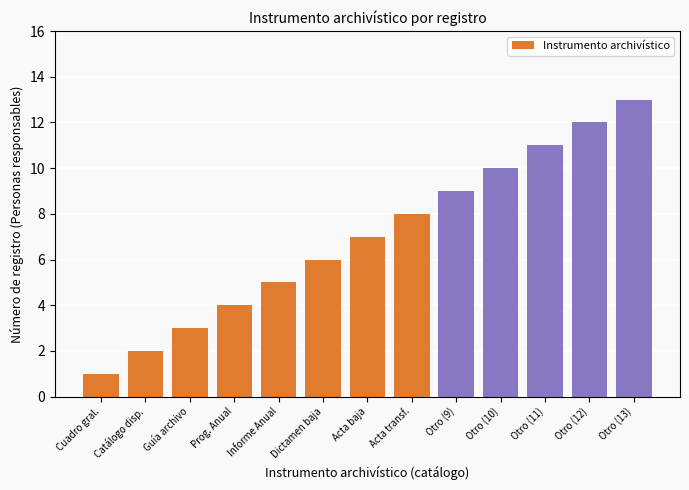

What is the difference between the values at Otro (10) and Otro (9)?

1